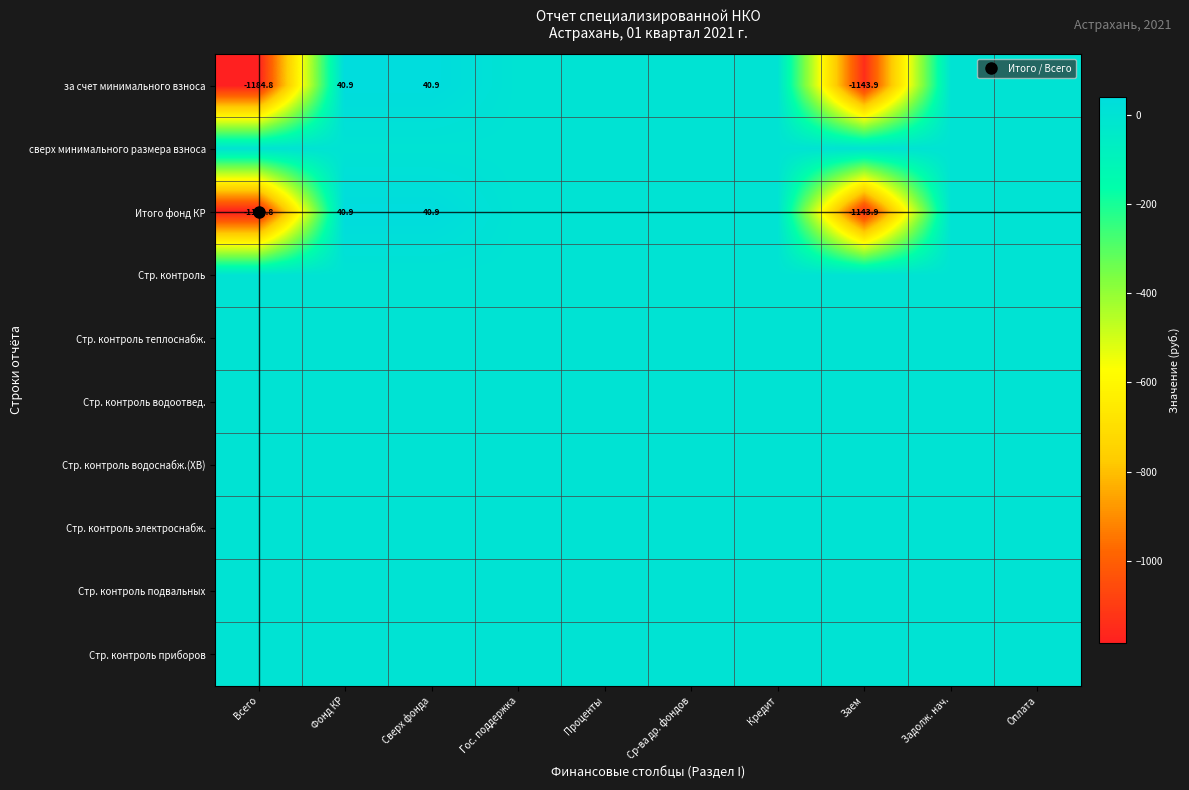

Rank the series at Ср-ва др. фондов from lowest to highest value.

за счет минимального взноса, сверх минимального размера взноса, Итого фонд КР, Стр. контроль, Стр. контроль теплоснабж., Стр. контроль водоотвед., Стр. контроль водоснабж.(ХВ), Стр. контроль электроснабж., Стр. контроль подвальных, Стр. контроль приборов